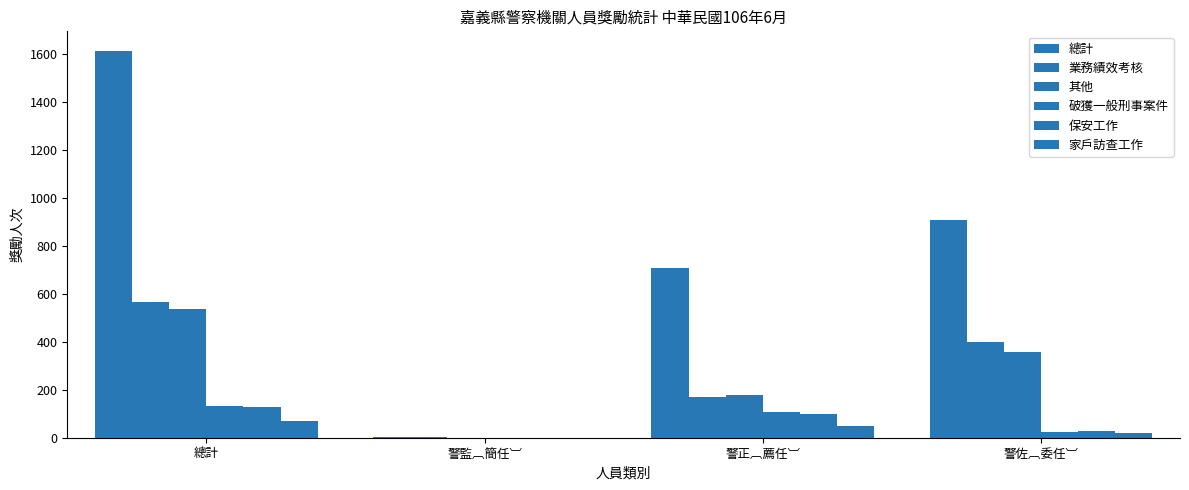

List the labels in order of 破獲一般刑事案件 value, smallest first.

警監︹簡任︺, 警佐︹委任︺, 警正︹薦任︺, 總計